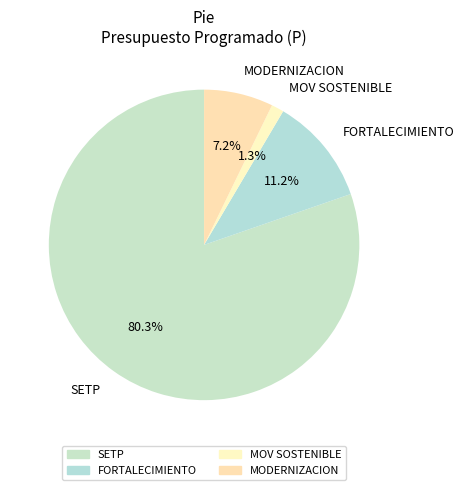

Does SETP represent more than half of the total?

Yes